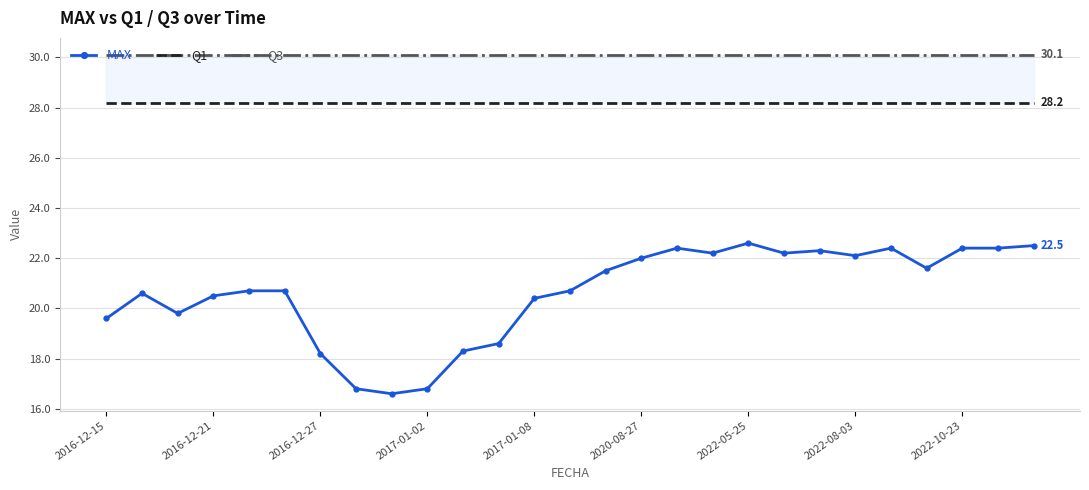

Rank the series by their average value, from highest to lowest.

Q3, Q1, MAX